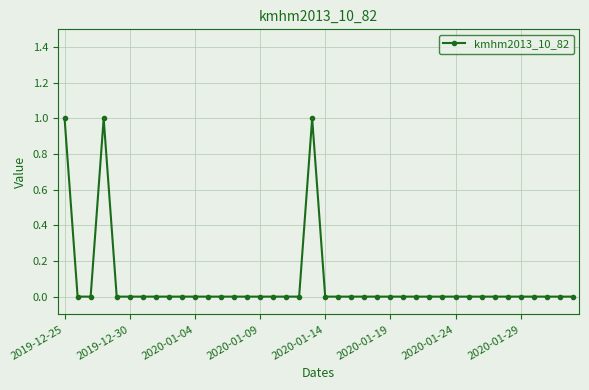

What is the sum of all values?

3